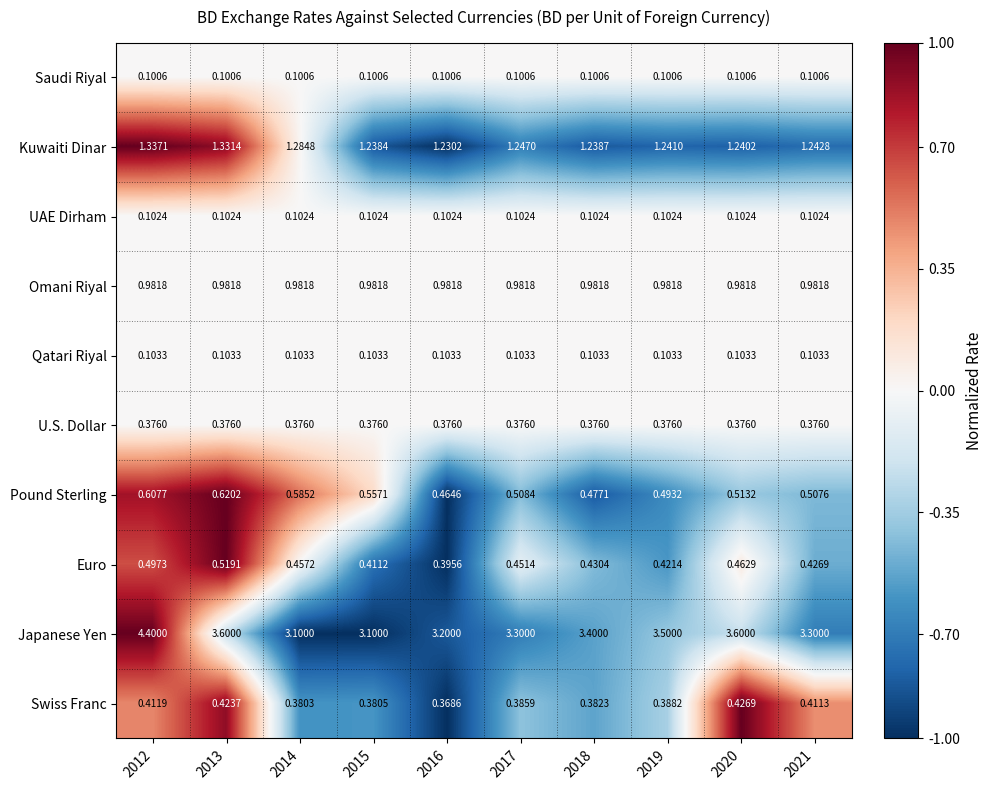

At 2015, list the series in order from smallest to largest.

Saudi Riyal, UAE Dirham, Qatari Riyal, U.S. Dollar, Swiss Franc, Euro, Pound Sterling, Omani Riyal, Kuwaiti Dinar, Japanese Yen